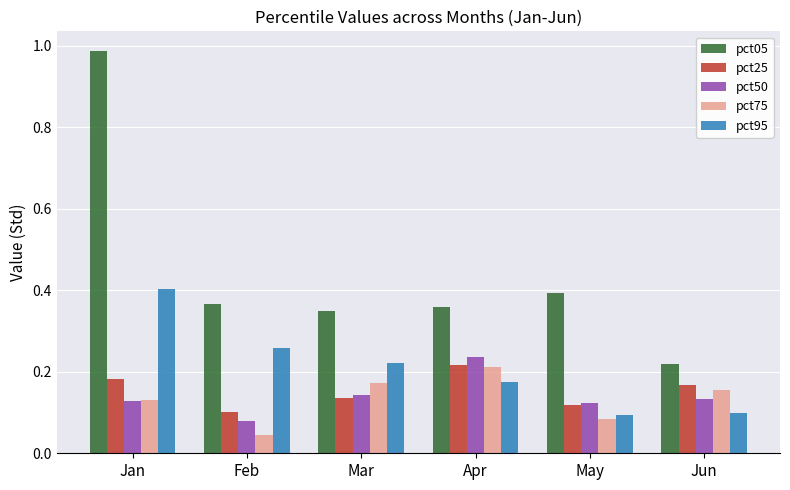

At which category does the chart reach its minimum across all series?

Feb